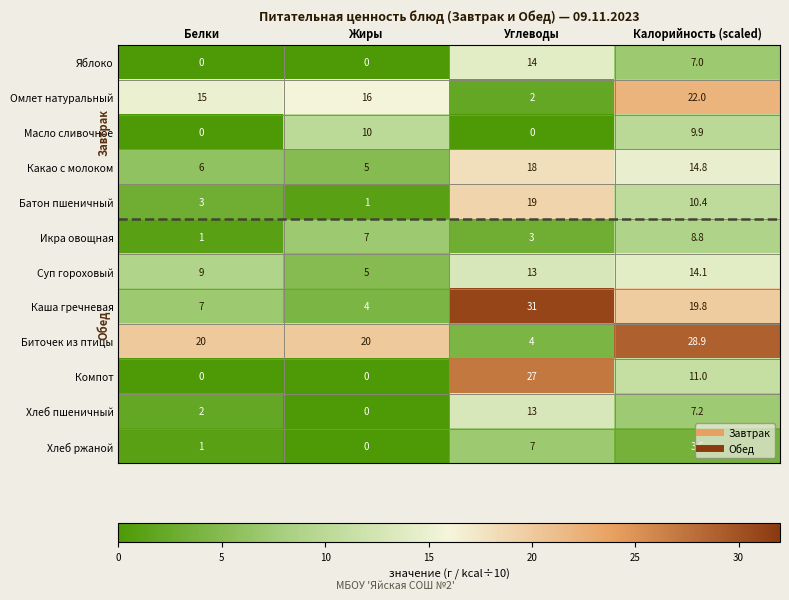

Between Жиры and Калорийность (scaled), which series saw the biggest shift?

Каша гречневая